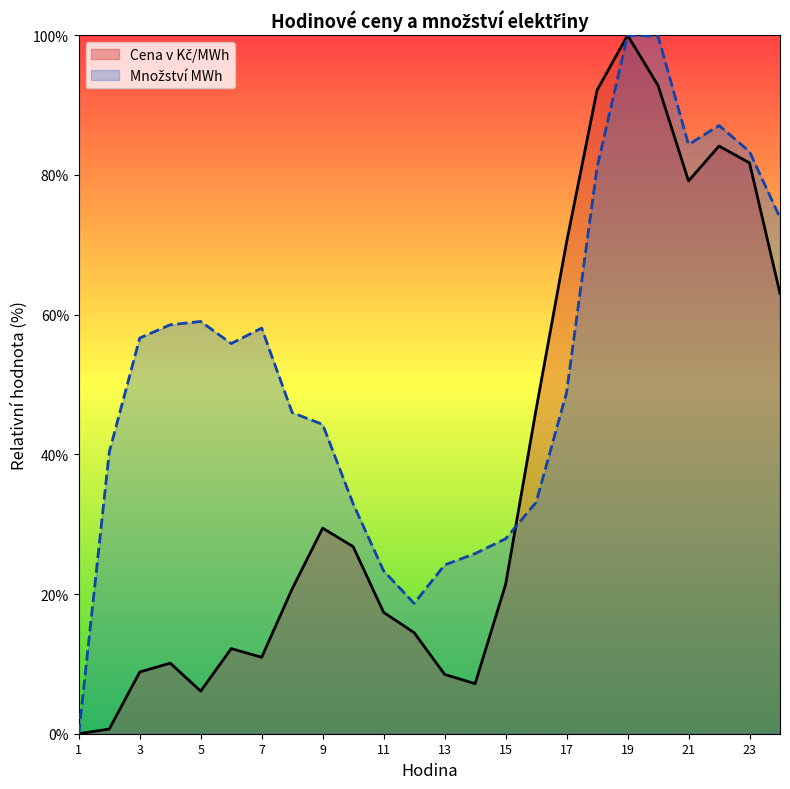

Where do Množství MWh and Cena v Kč/MWh first cross each other?

15 and 16